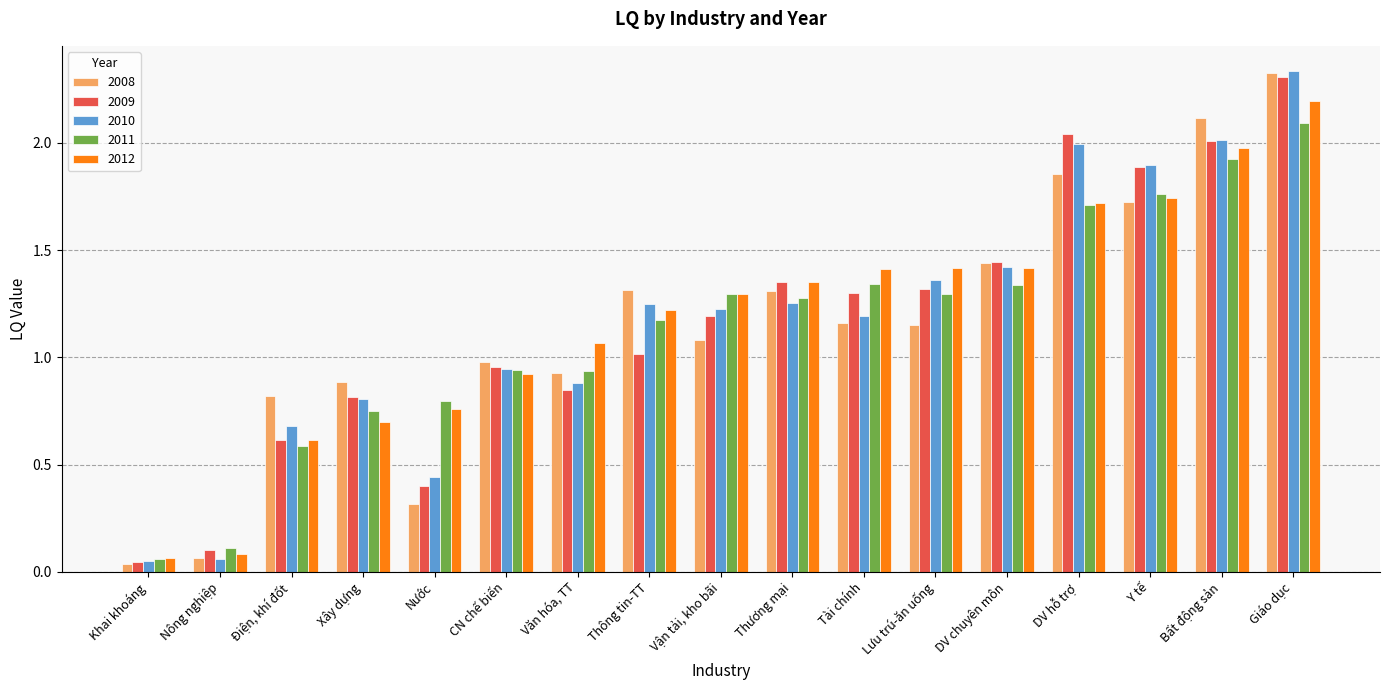

How many bars are there in total?

85